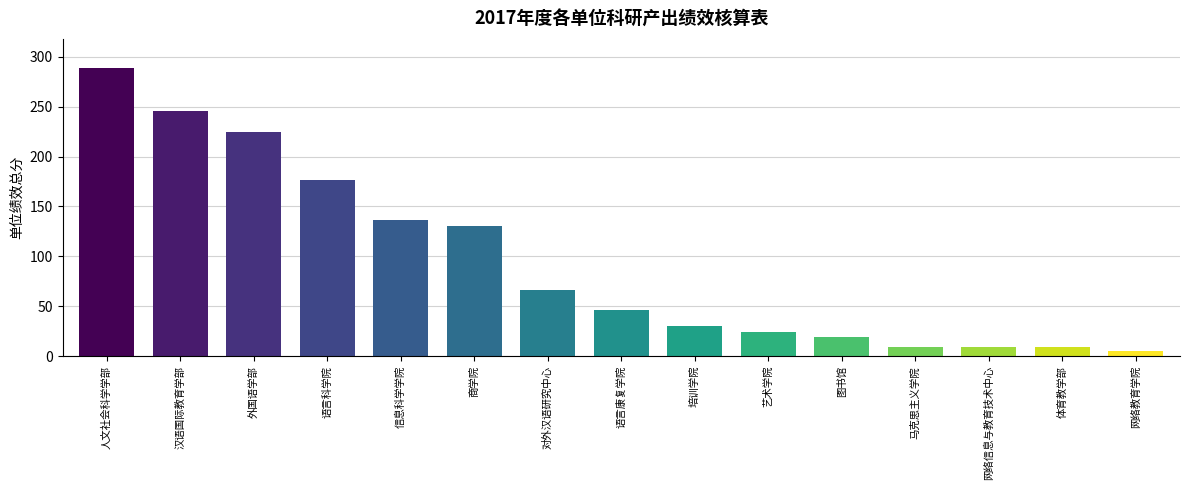

Reading right to left, list all the values displayed in this chart.

网络教育学院=5	体育教学部=9	网络信息与教育技术中心=9	马克思主义学院=9	图书馆=19	艺术学院=24	培训学院=30	语言康复学院=46	对外汉语研究中心=66	商学院=130	信息科学学院=136	语言科学院=177	外国语学部=225	汉语国际教育学部=246	人文社会科学学部=289